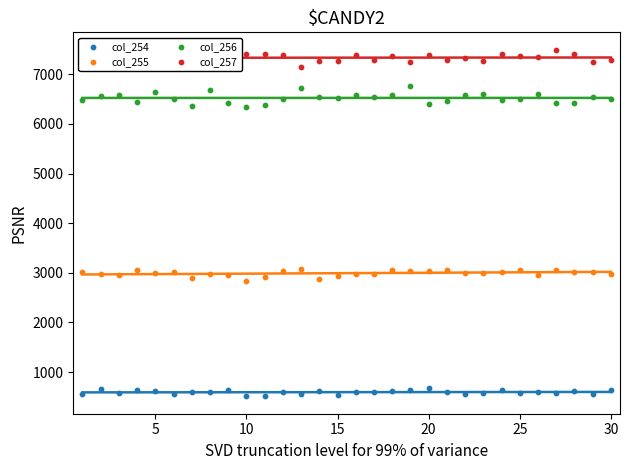

Which series reaches the minimum Y coordinate?

col_254